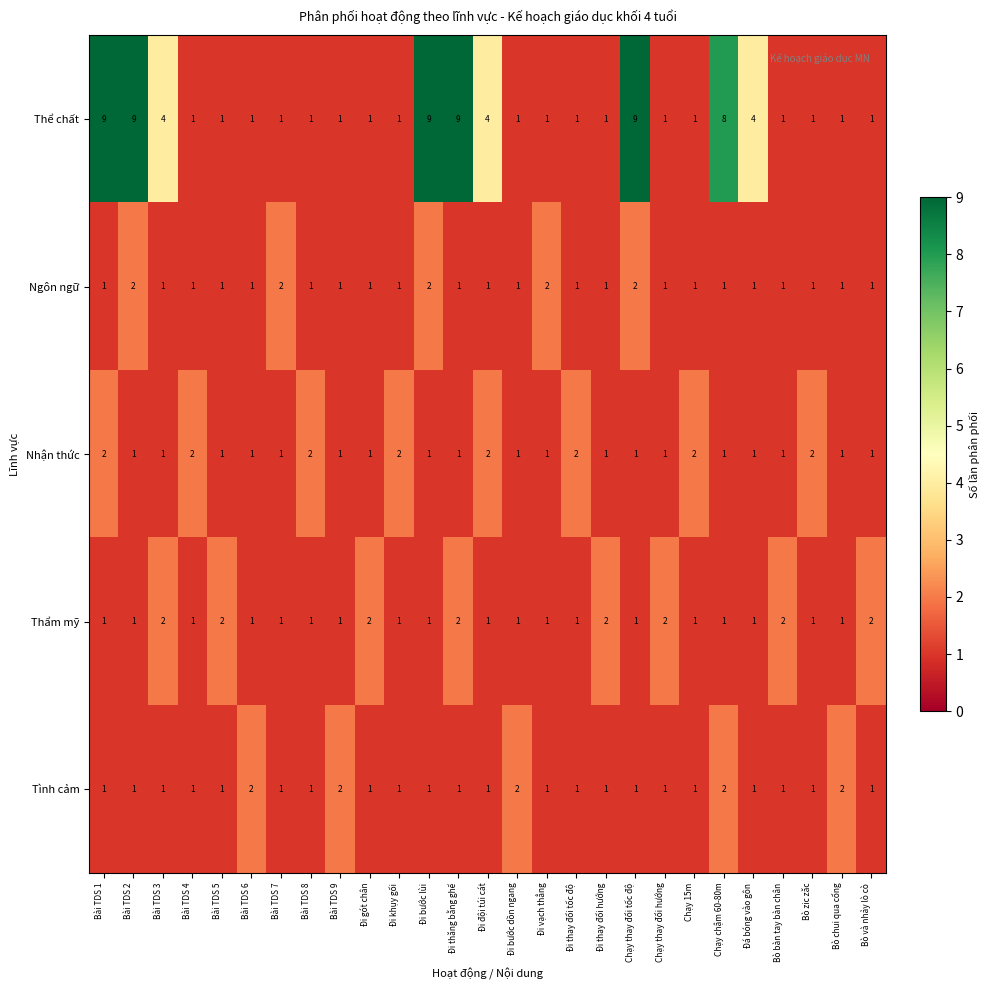

Which series changed the most between Bài TDS 3 and Bài TDS 5?

Thể chất